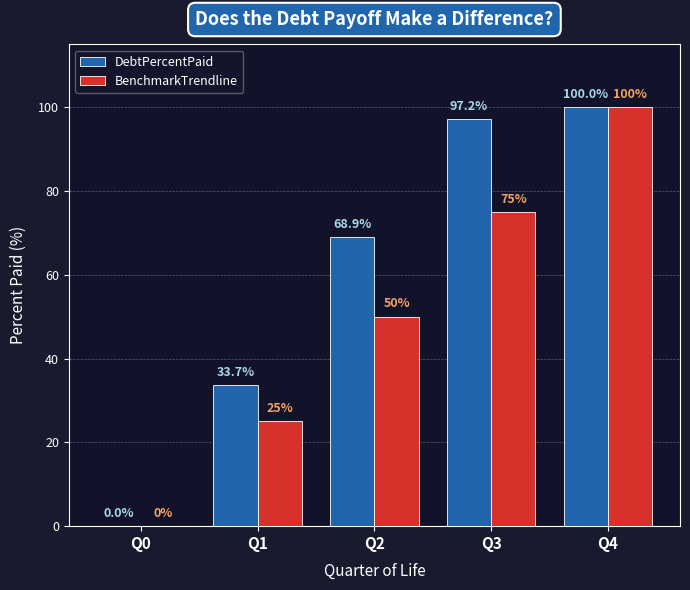

Count the number of categories in the chart.

5